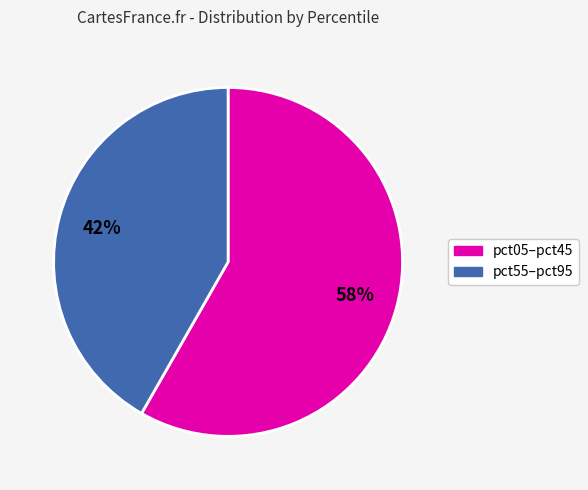

Is there any slice that represents more than half of the pie?

Yes